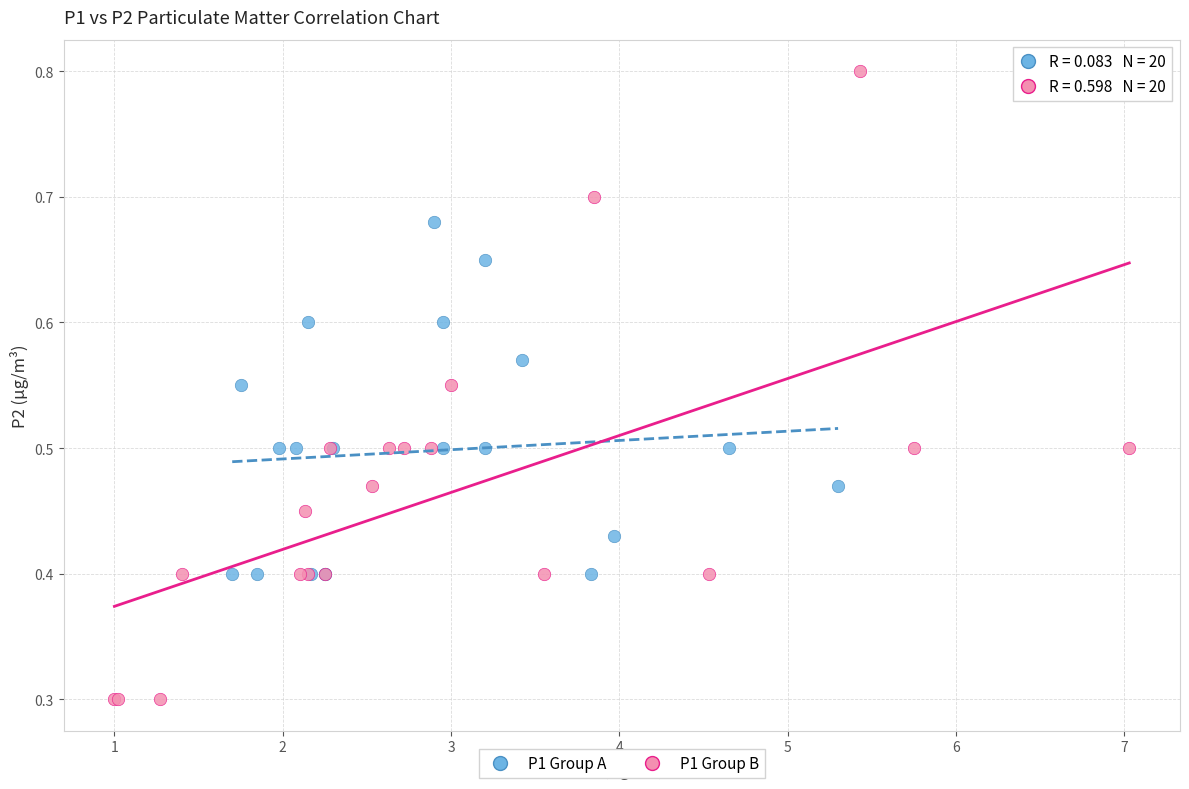

Which series reaches the maximum Y coordinate?

P1 Group B